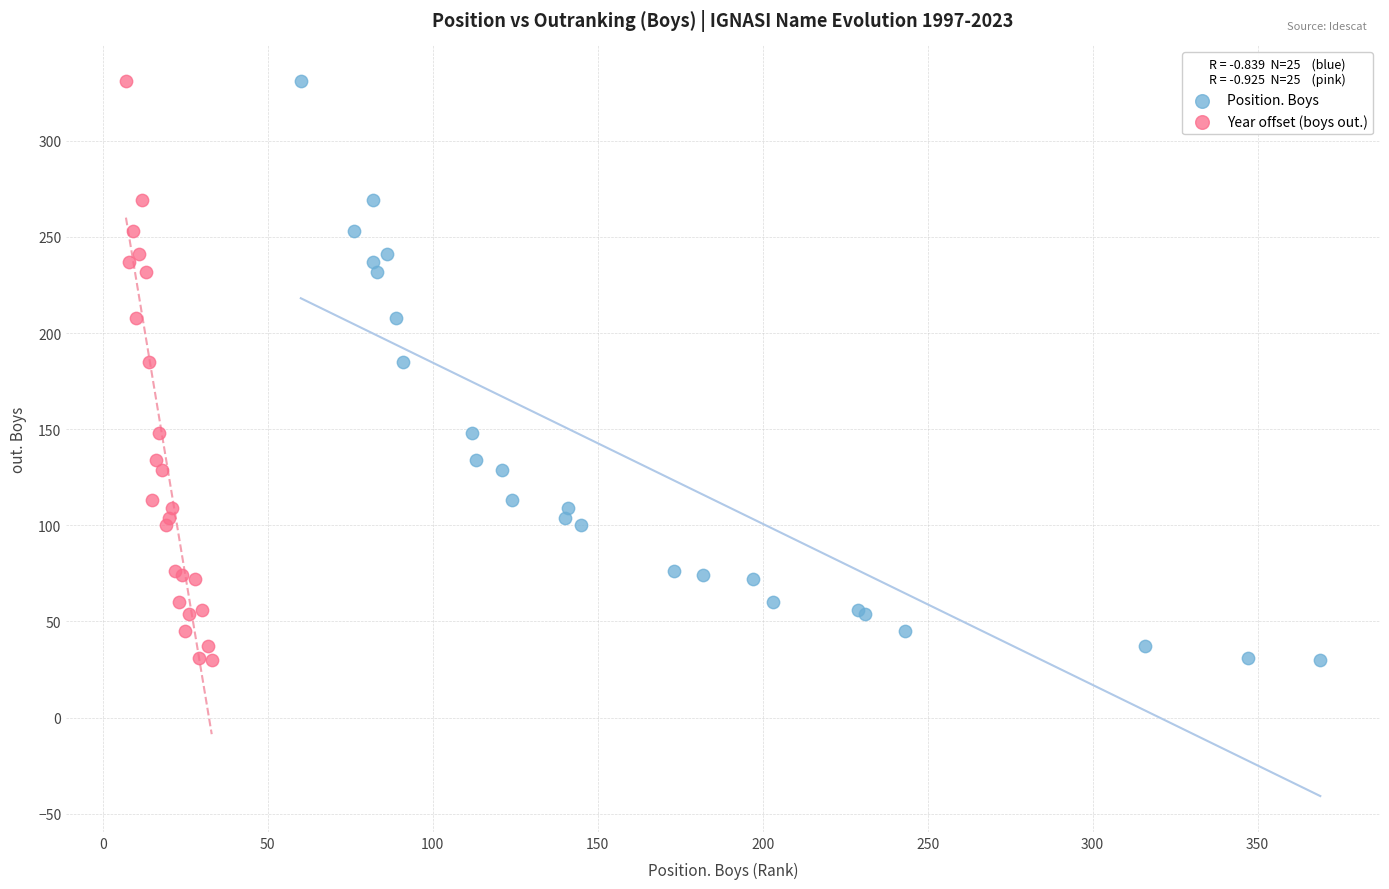

What are all the series names shown in the legend?

Position. Boys, Year offset (boys out.)